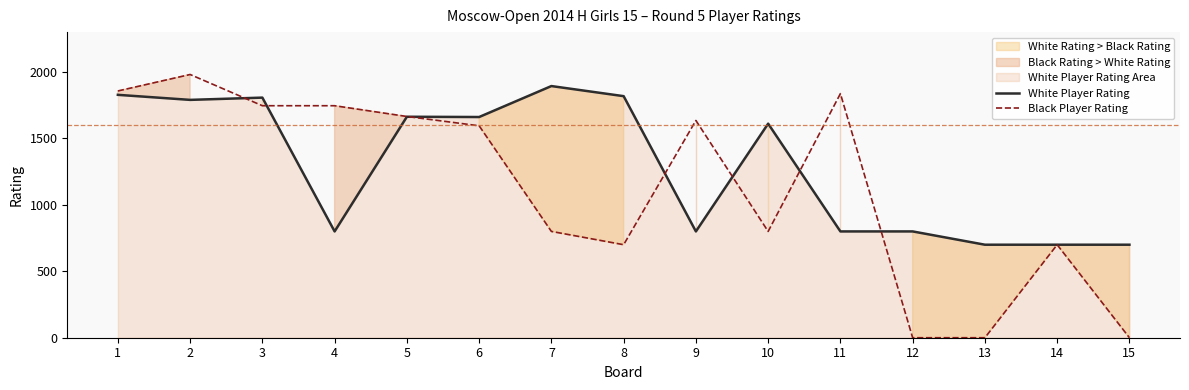

How many distinct data groups are displayed?

2